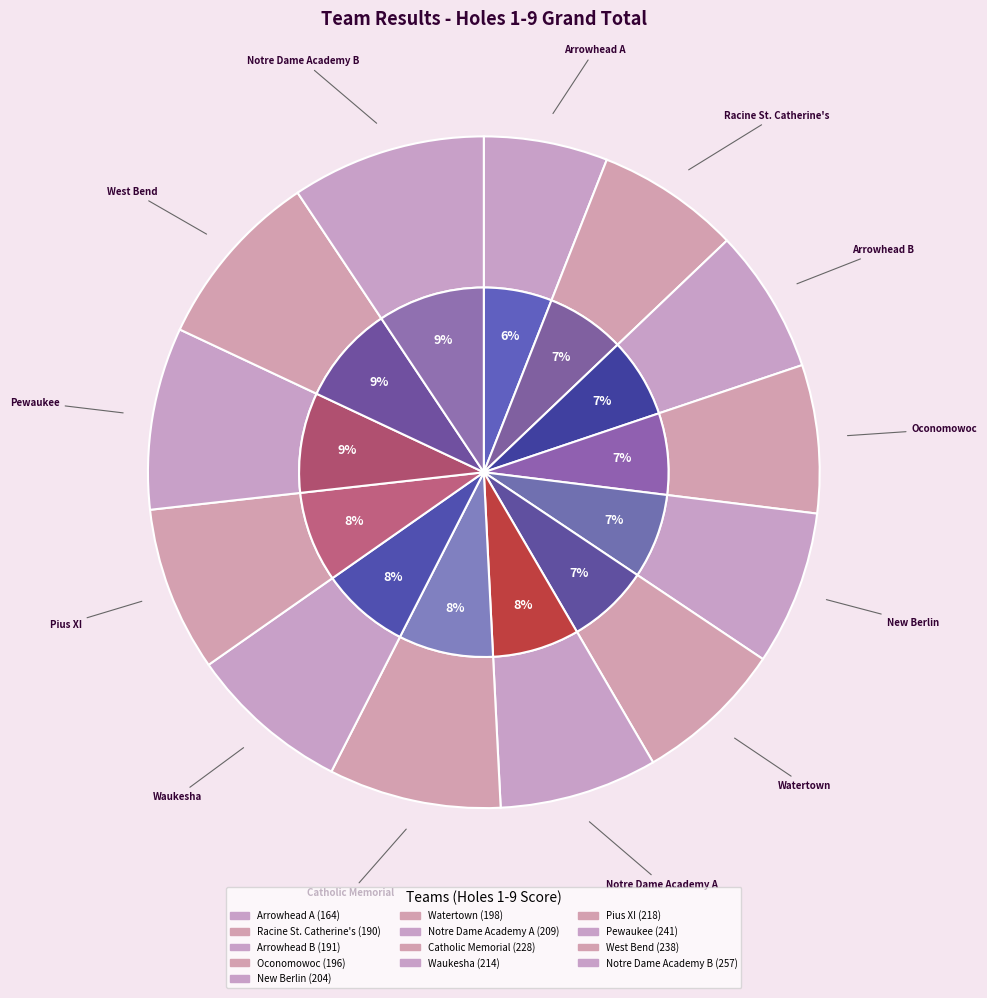

How many slices are in this pie chart?

13